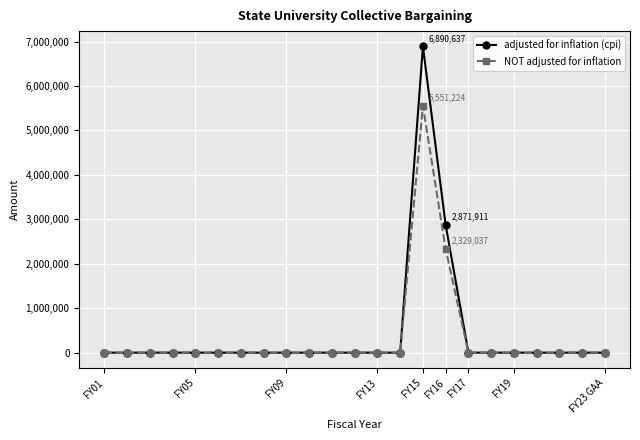

What is the maximum value for adjusted for inflation (cpi)?

6890637